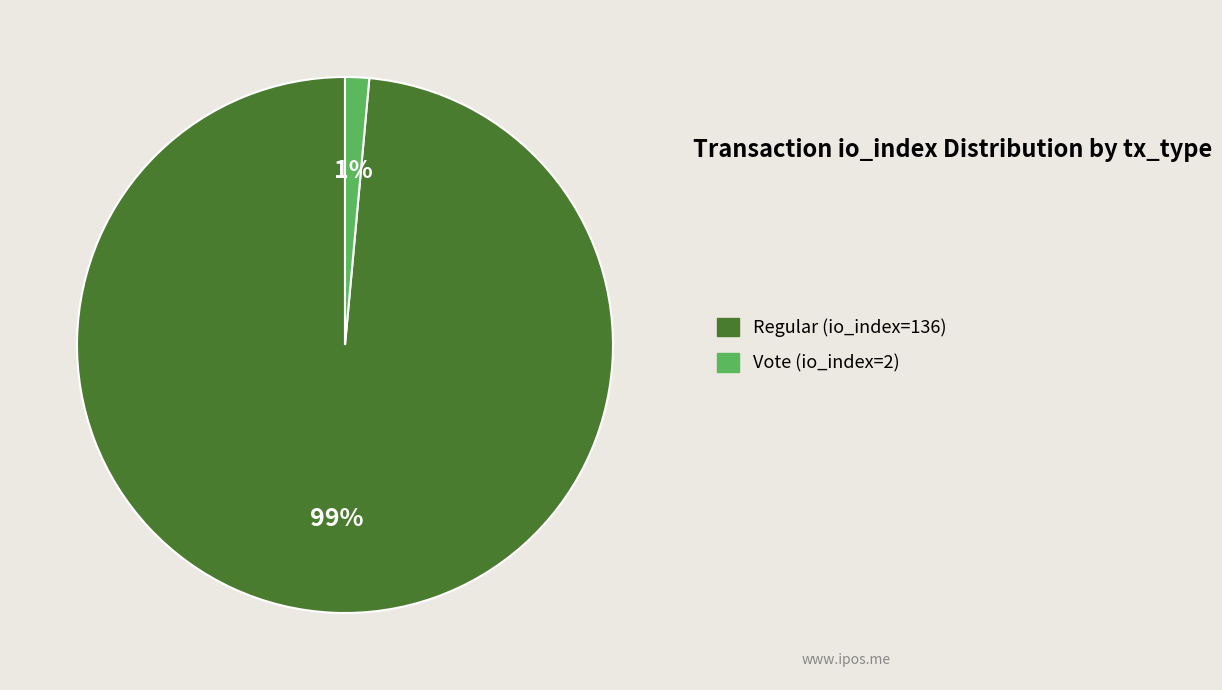

To the nearest percent, what is the combined percentage of Regular (io_index=136) and Vote (io_index=2)?

100%